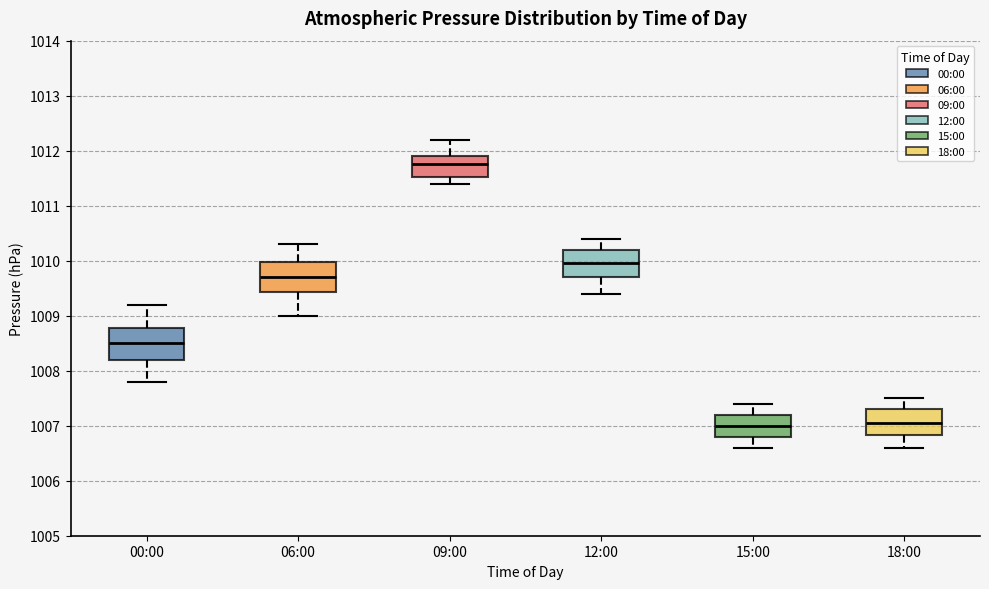

Where is the lower edge of the box for 06:00 on the y-axis? The values are not printed on the chart, so give them approximately, as read against the axis.

1009.4